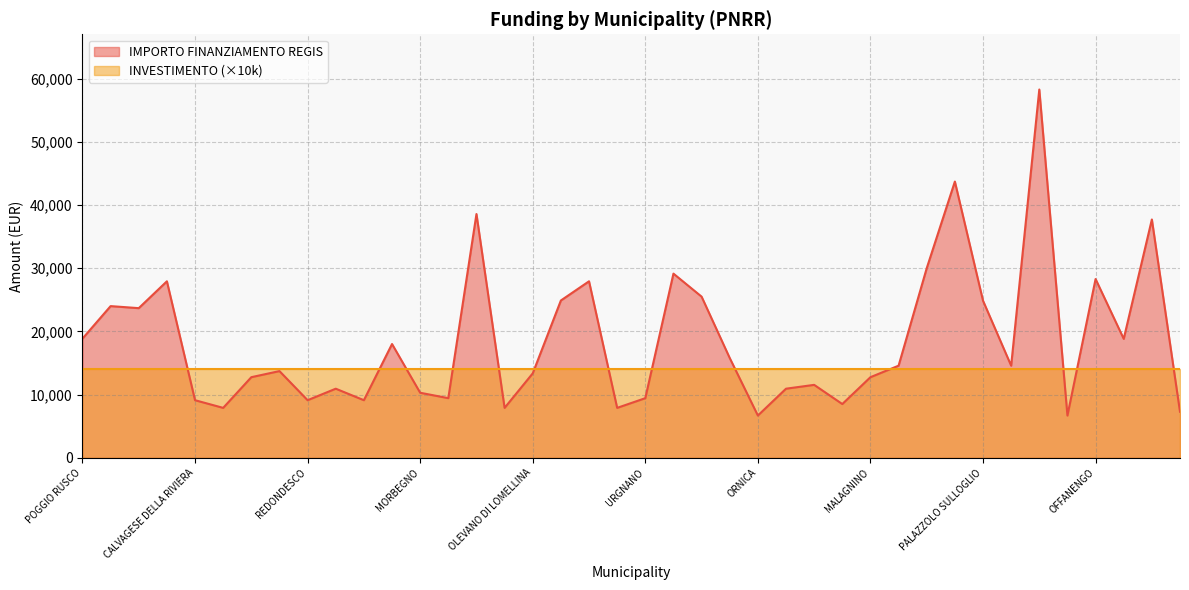

Which label corresponds to the largest value in the chart?

PADERNO DUGNANO